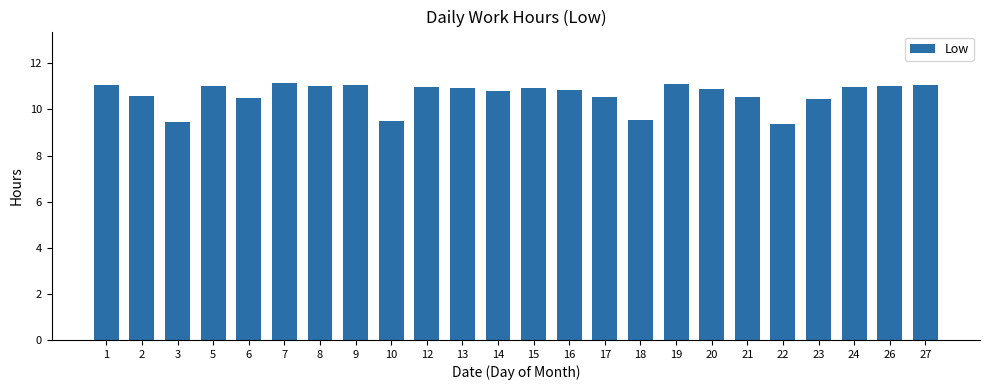

What is the minimum value shown in the chart?

9.4